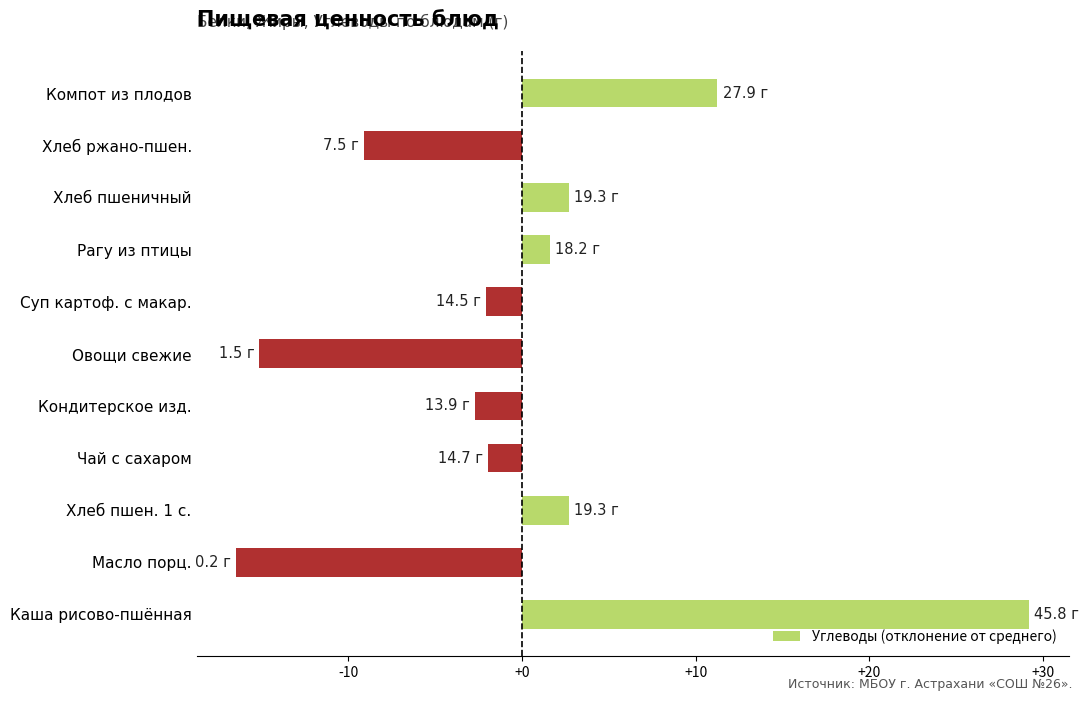

What is the difference between the values at Чай с сахаром and Масло порц.?

14.5